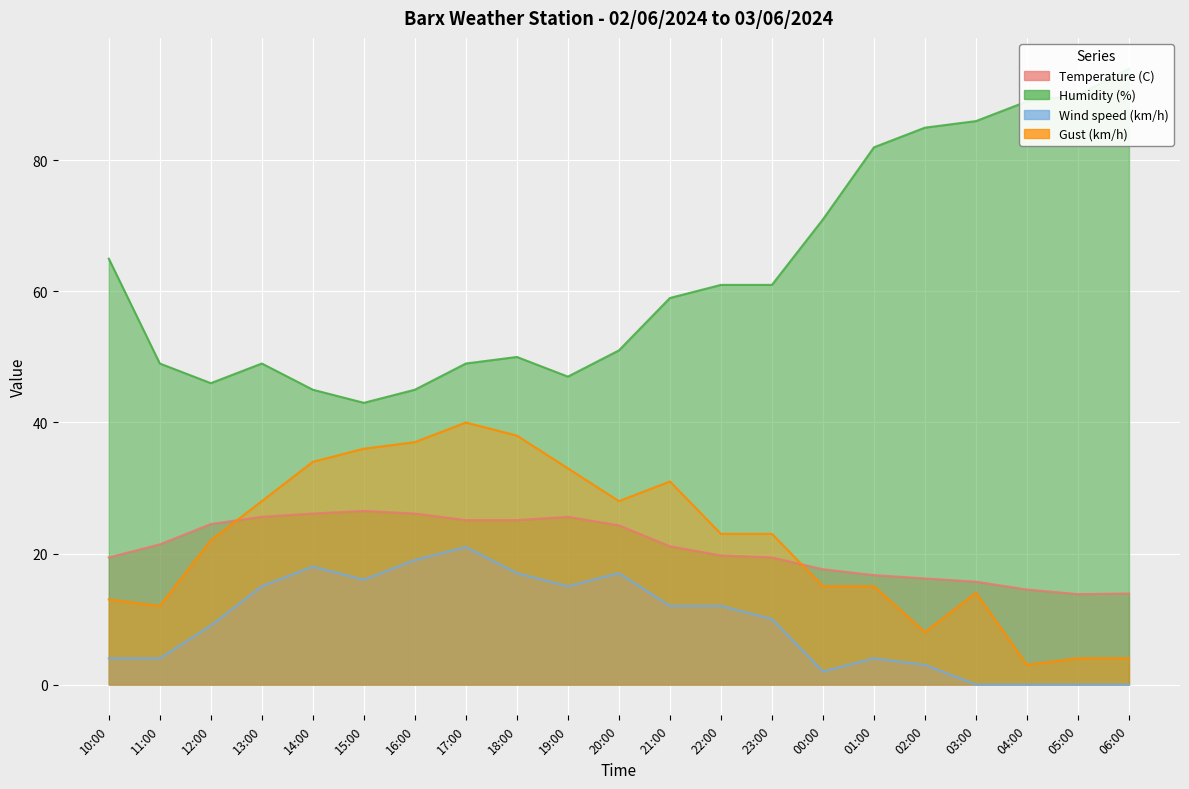

What is the difference between the highest and lowest values at 00:00?

69.0